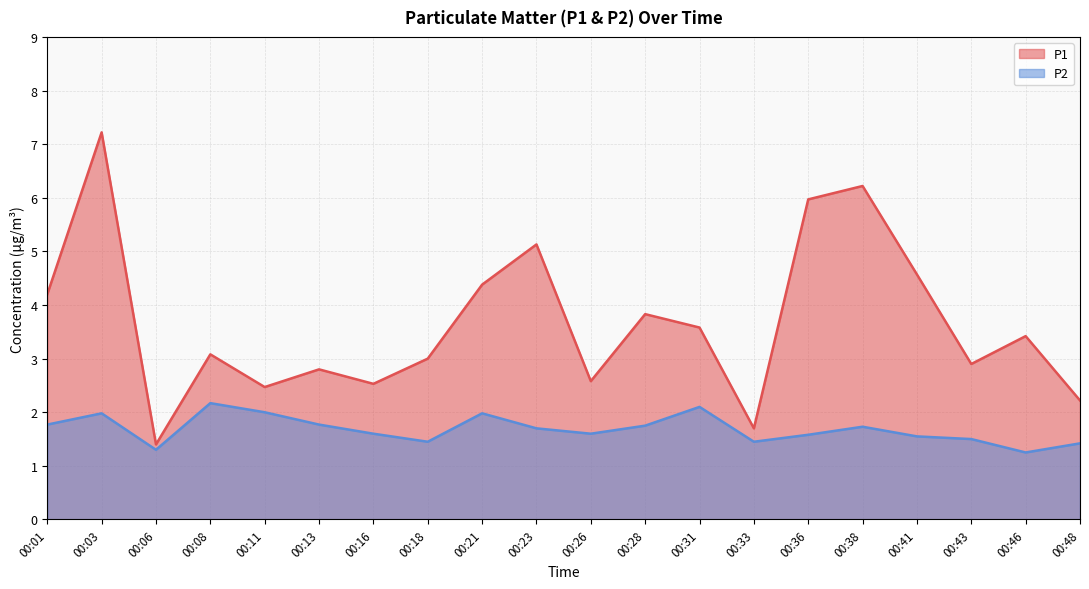

Where is the first local minimum for P2?

00:06